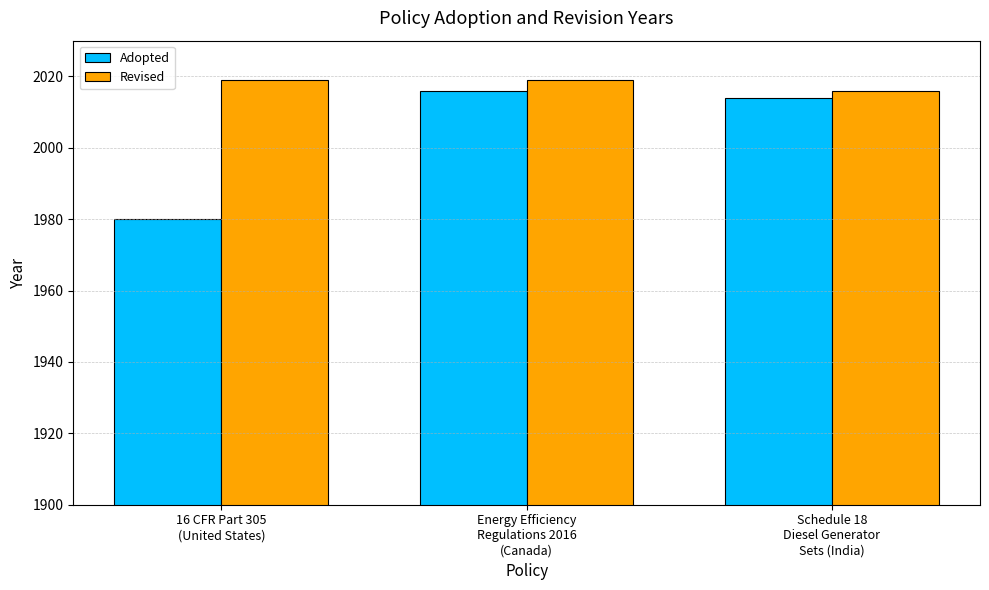

Which category has the highest value in the Adopted series?

Energy Efficiency
Regulations 2016
(Canada)